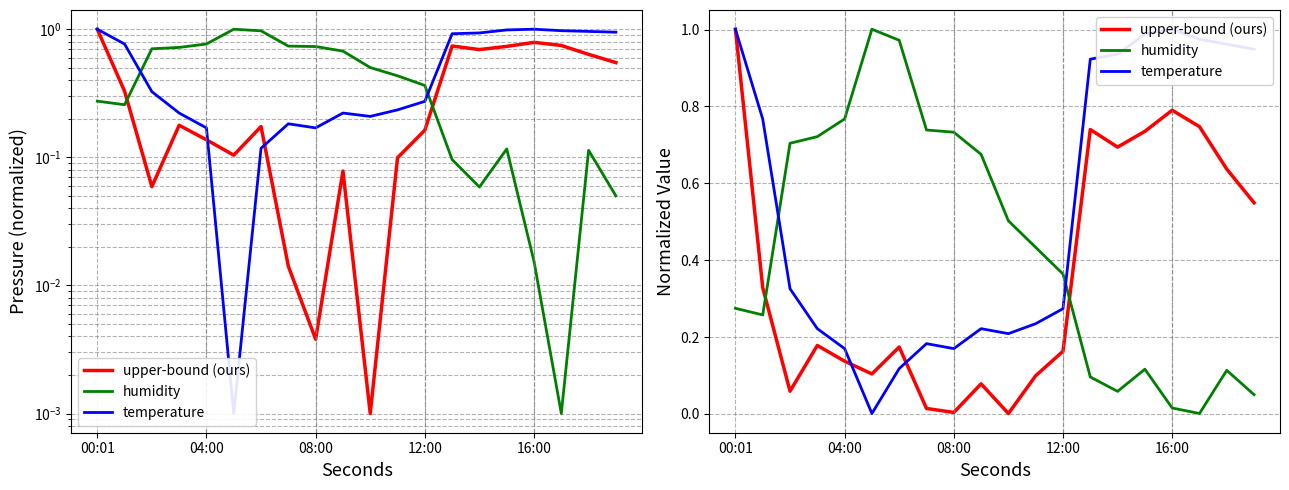

Reading right to left, what are all the values shown in this chart?

upper-bound (ours): 0.5	0.6	0.7	0.8	0.7	0.7	0.7	0.2	0.1	0.0	0.1	0.0	0.0	0.2	0.1	0.1	0.2	0.1	0.3	1.0
humidity: 0.0	0.1	0.0	0.0	0.1	0.1	0.1	0.4	0.4	0.5	0.7	0.7	0.7	1.0	1.0	0.8	0.7	0.7	0.3	0.3
temperature: 0.9	1.0	1.0	1.0	1.0	0.9	0.9	0.3	0.2	0.2	0.2	0.2	0.2	0.1	0.0	0.2	0.2	0.3	0.8	1.0